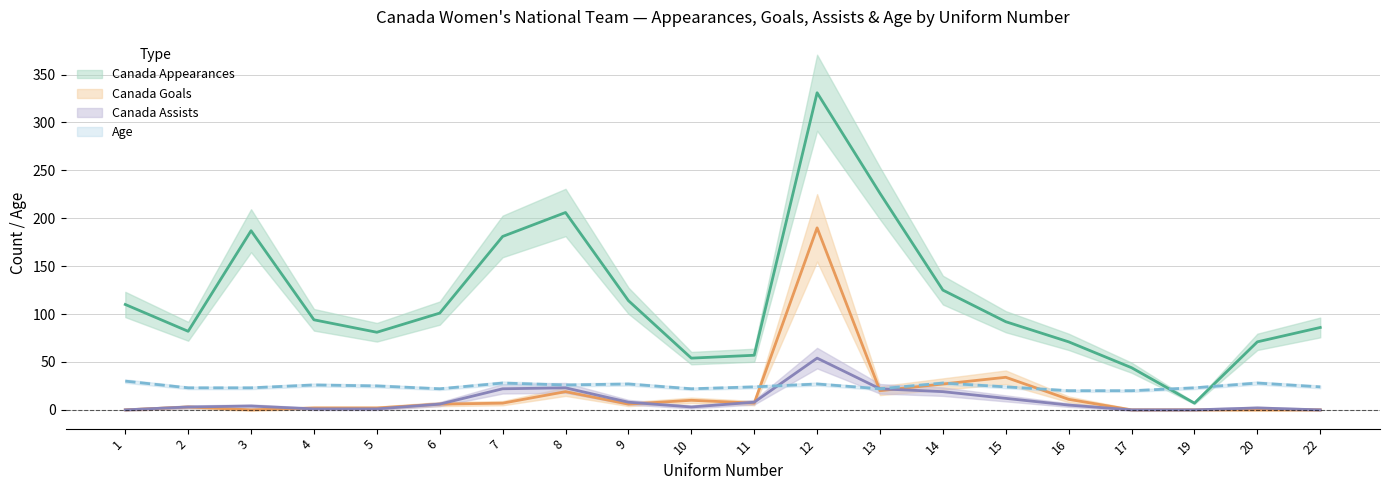

What is the average value of the Canada Goals series?

17